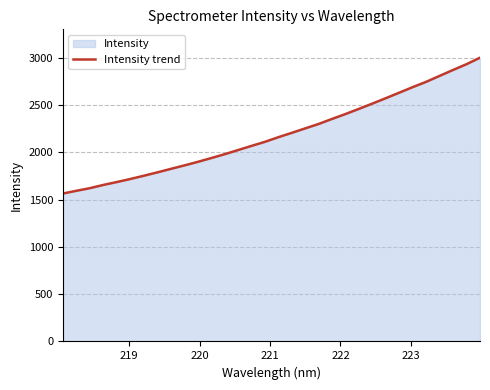

What is the greatest value displayed?

3001.0